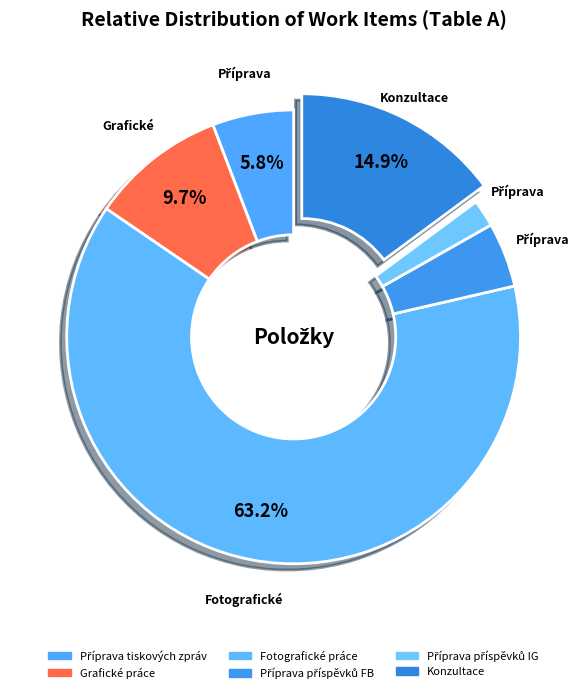

Count the number of slices in the pie.

6